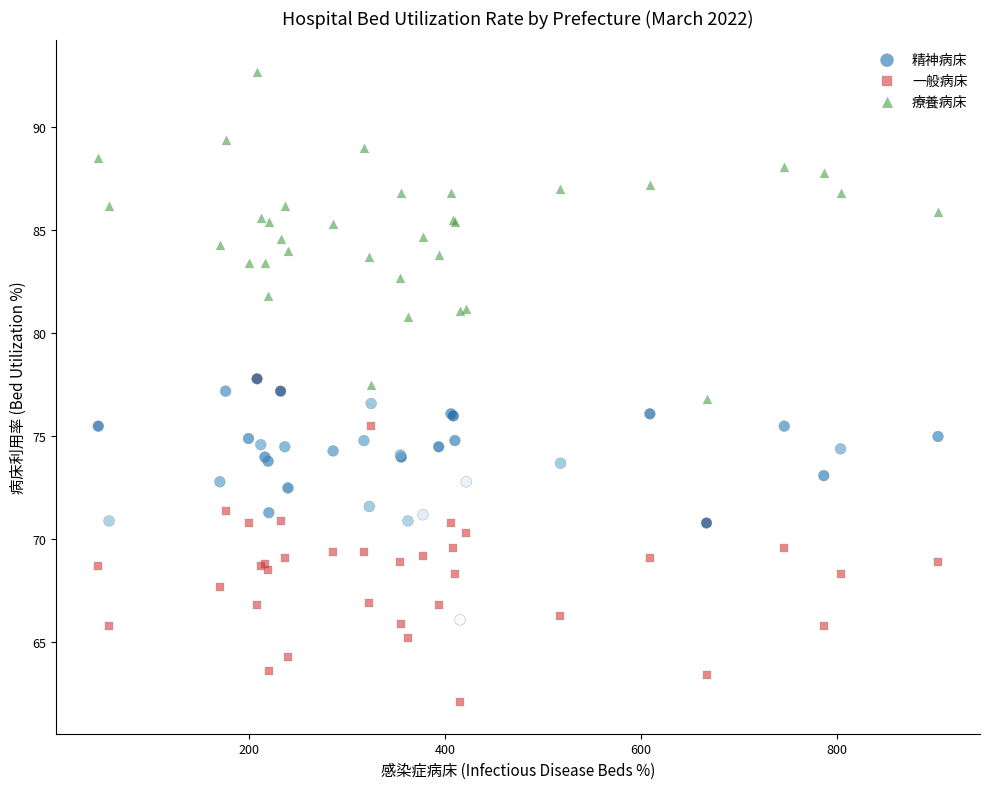

Which series reaches the maximum Y coordinate?

療養病床